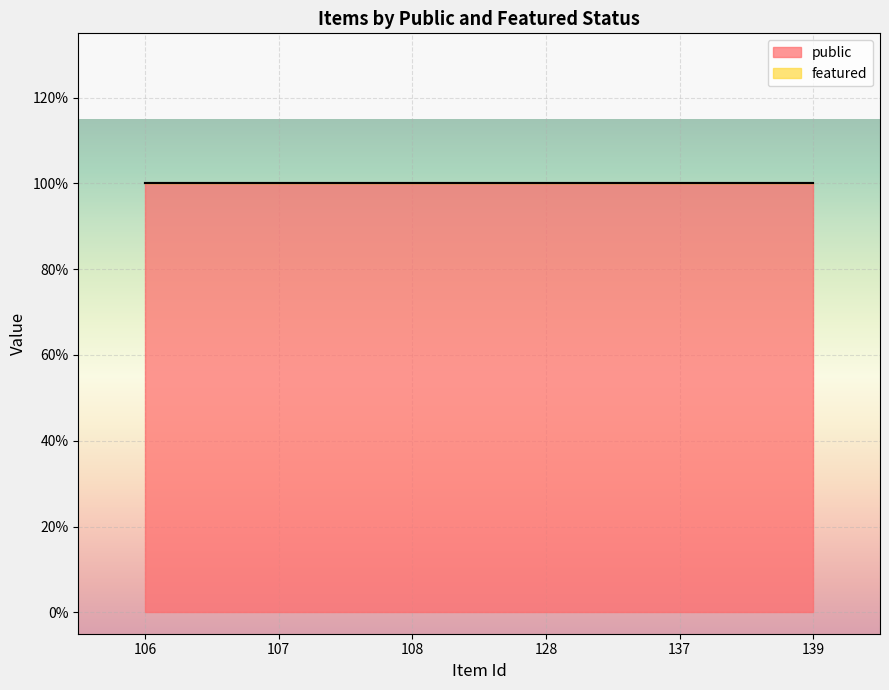

Reading left to right, list all the values displayed in this chart.

public: 106=1	107=1	108=1	128=1	137=1	139=1
featured: 106=0	107=0	108=0	128=0	137=0	139=0